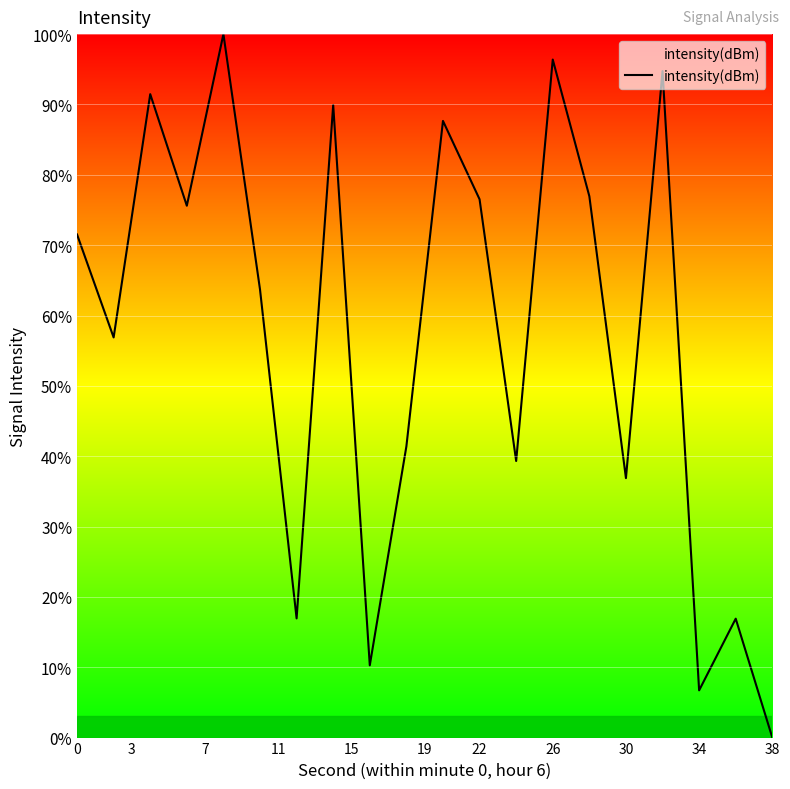

What is the greatest value displayed?

100.0